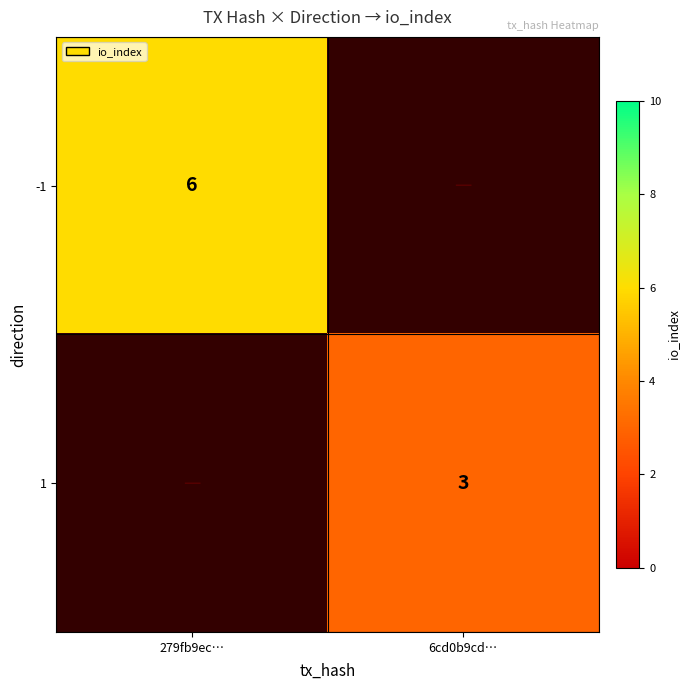

True or false: -1 has a value of 6 at 279fb9ec….

True